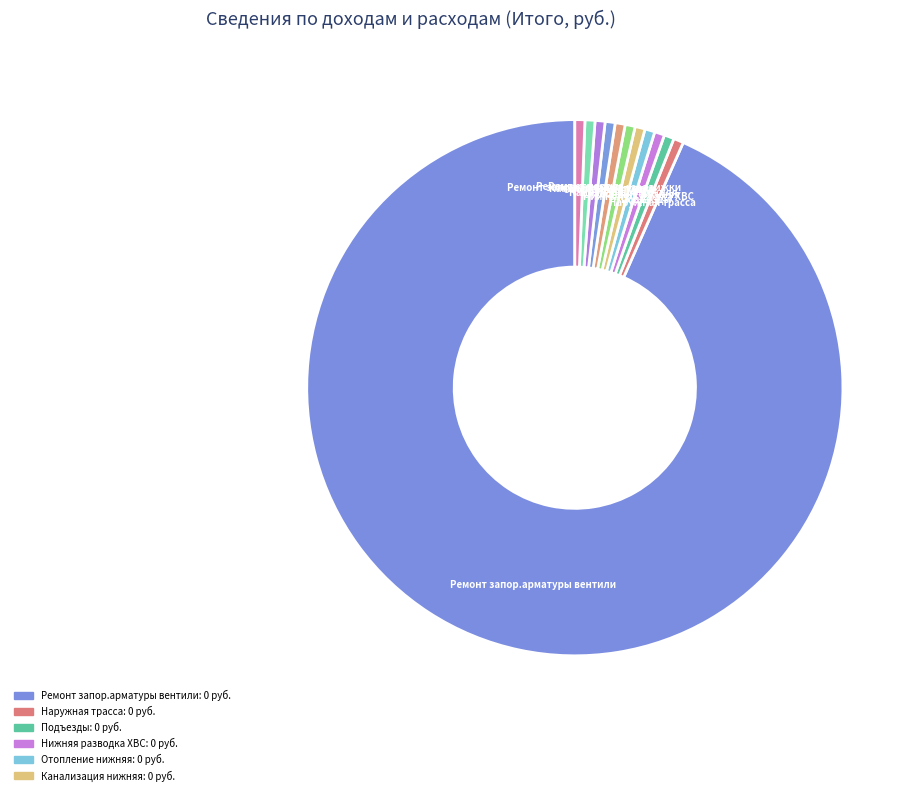

Is the sum of Стояки ХВС and Канализация нижняя greater than half?

No